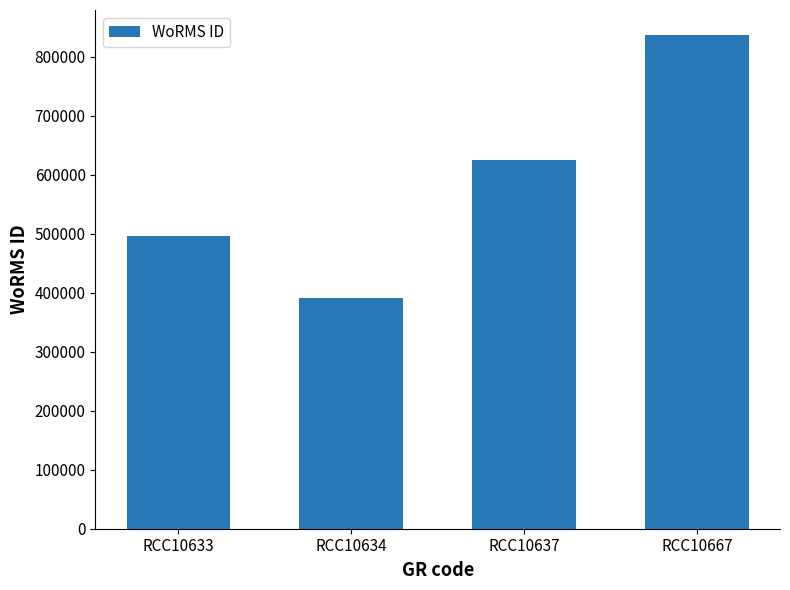

The chart shows a value of 556648 at RCC10634. True or false?

False